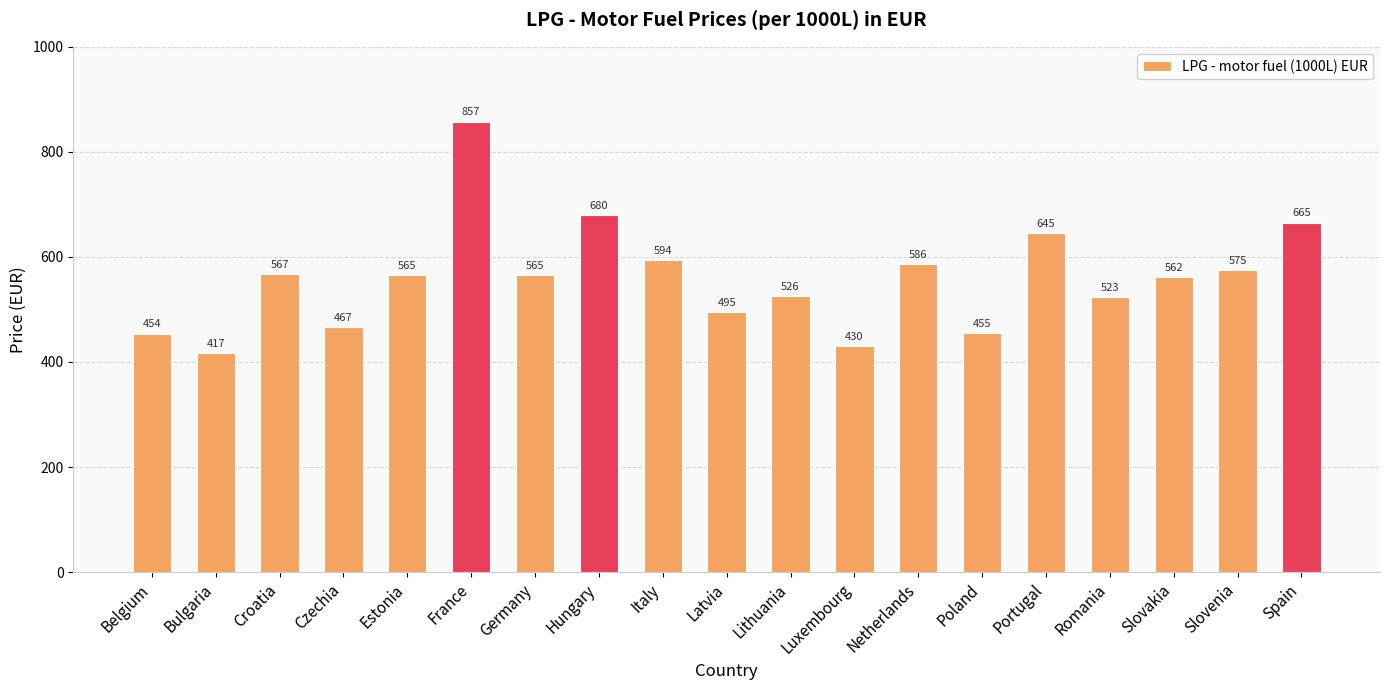

What is the average value?

559.4